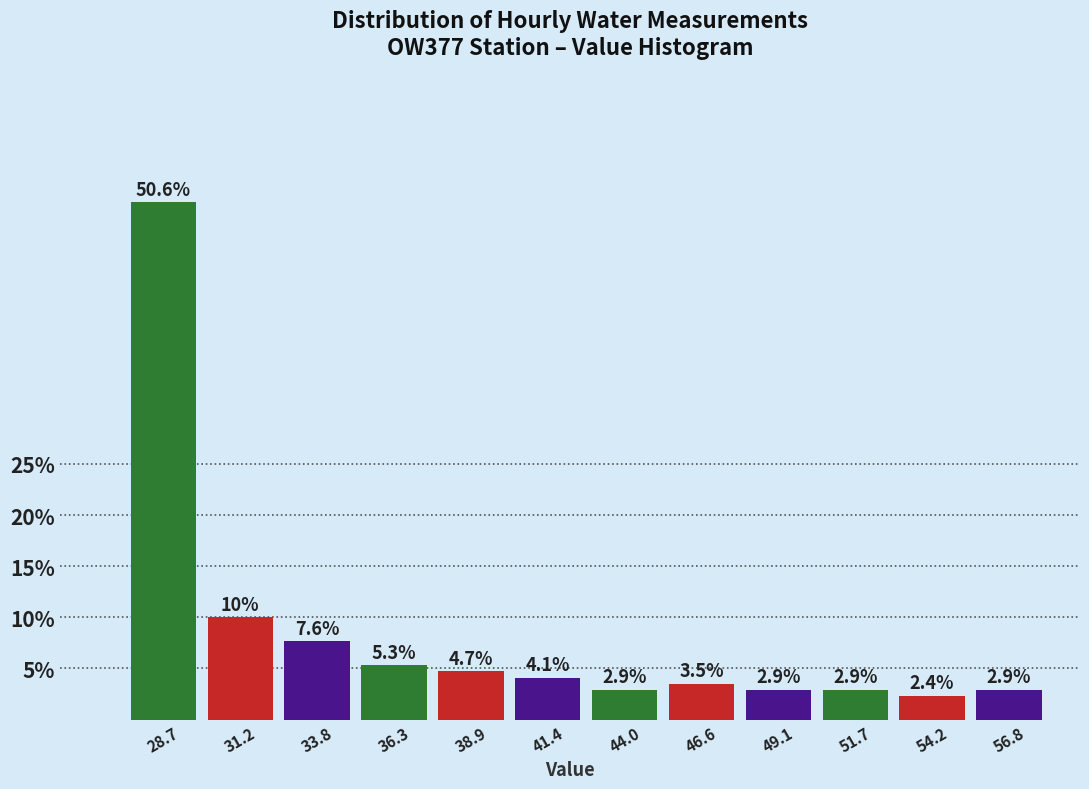

Reading left to right, list every bar in this chart as the range it spans on the x-axis followed by its height. The bar edges are not printed on the chart, so give them approximately, as read against the axis.

27.5 to 30.0: 50.6
30.0 to 32.5: 10.0
32.5 to 35.0: 7.6
35.0 to 37.5: 5.3
37.5 to 40.0: 4.7
40.0 to 42.5: 4.1
42.5 to 45.5: 2.9
45.5 to 48.0: 3.5
48.0 to 50.5: 2.9
50.5 to 53.0: 2.9
53.0 to 55.5: 2.4
55.5 to 58.0: 2.9